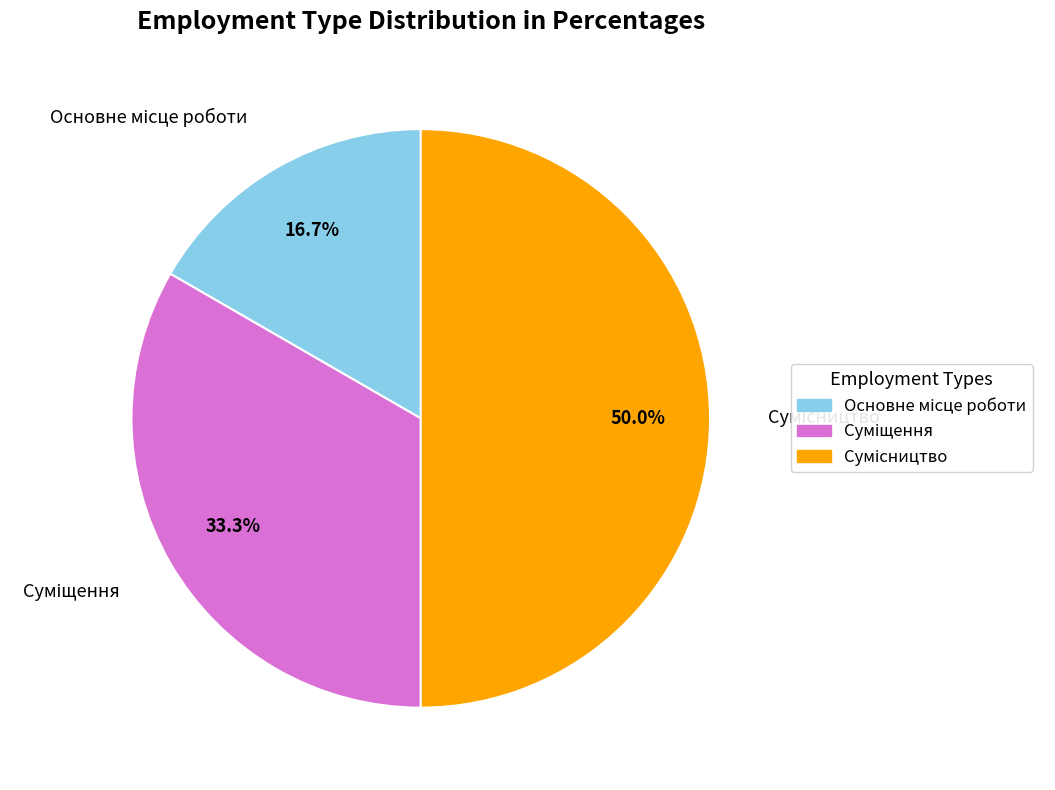

To the nearest percent, what percentage of the pie is Сумісництво?

50%